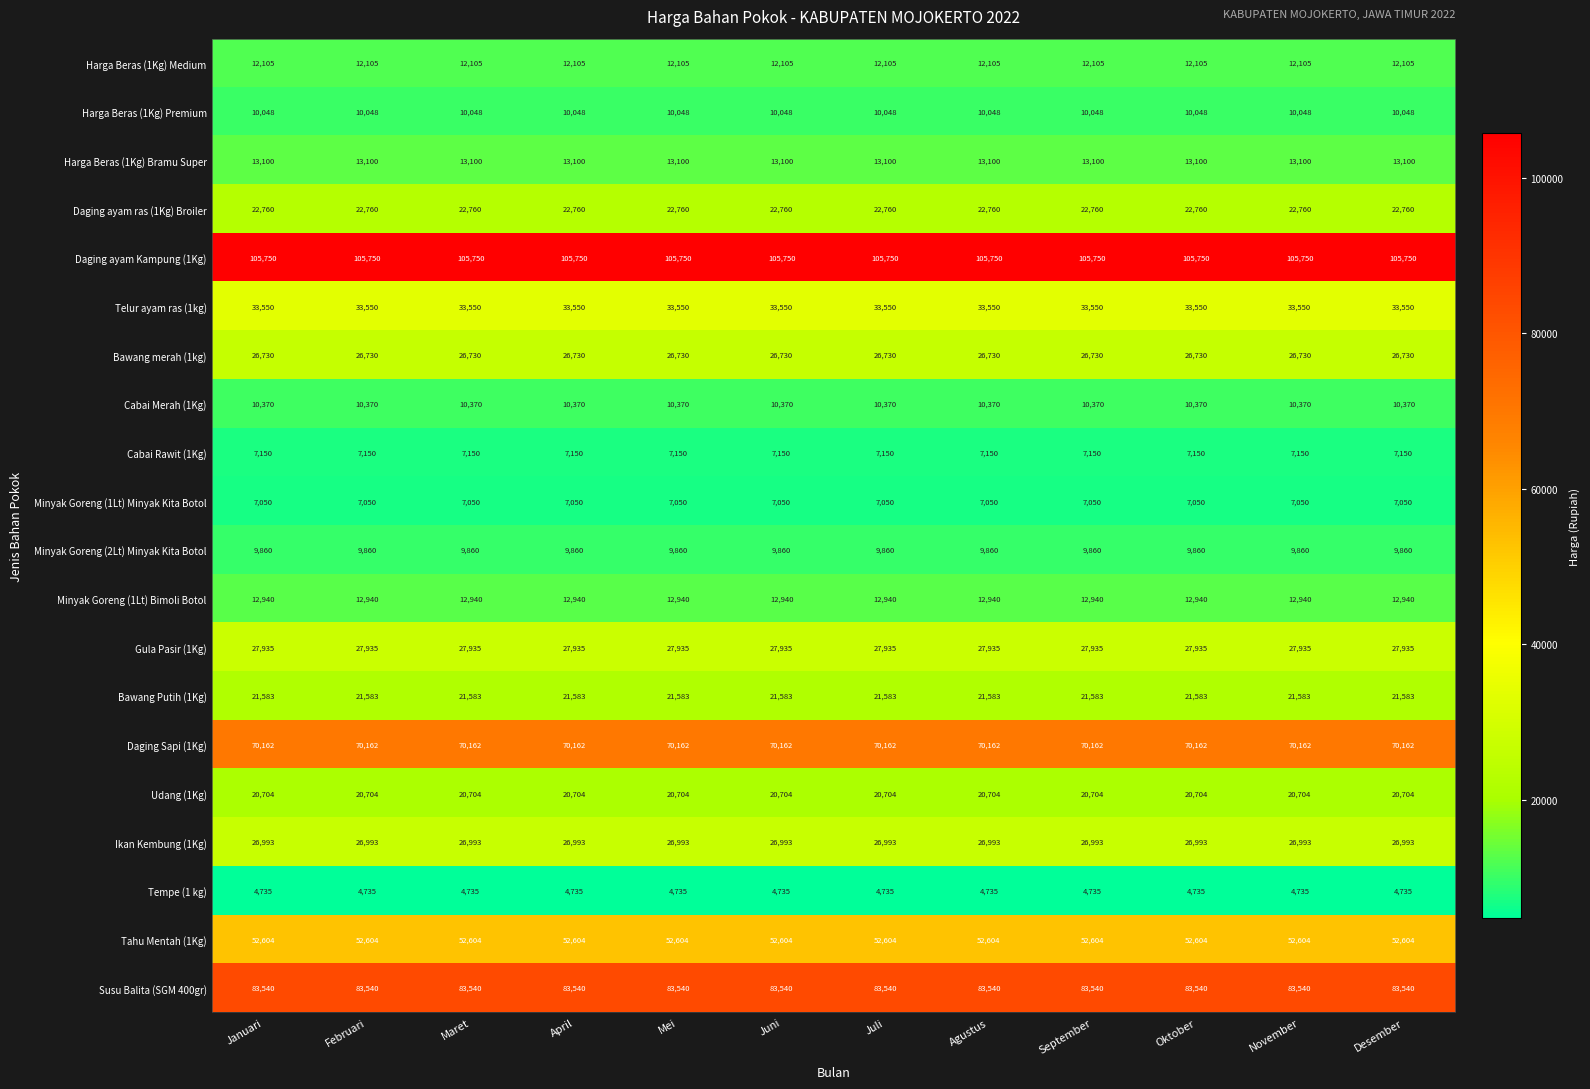

What is the highest value of the Minyak Goreng (1Lt) Bimoli Botol series?

12940